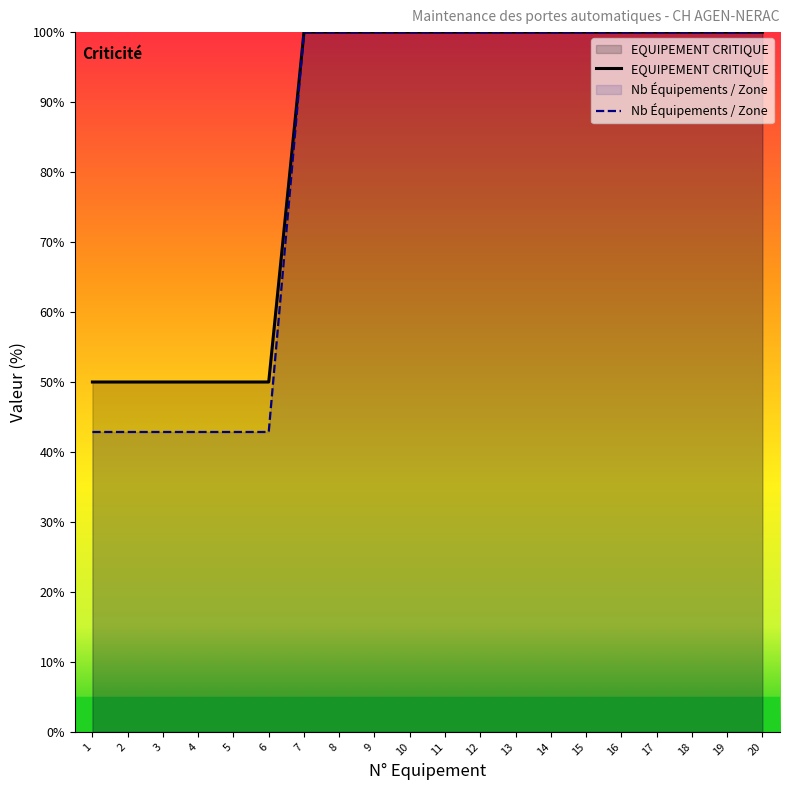

Between 14 and 19, which series saw the biggest shift?

EQUIPEMENT CRITIQUE